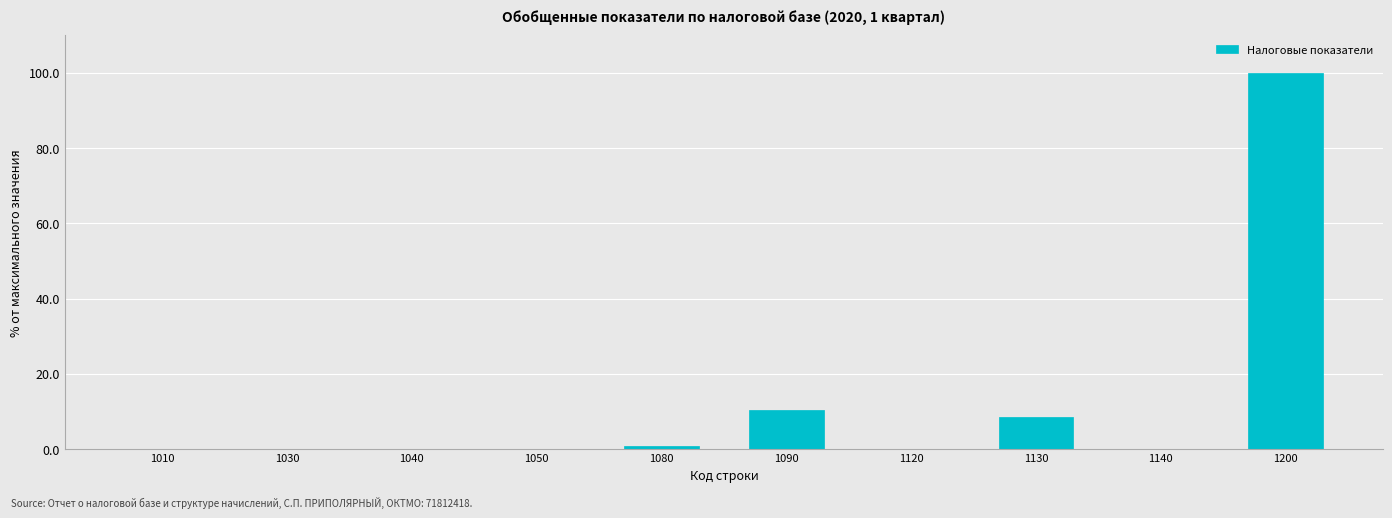

Which category has the highest value across all series?

1200